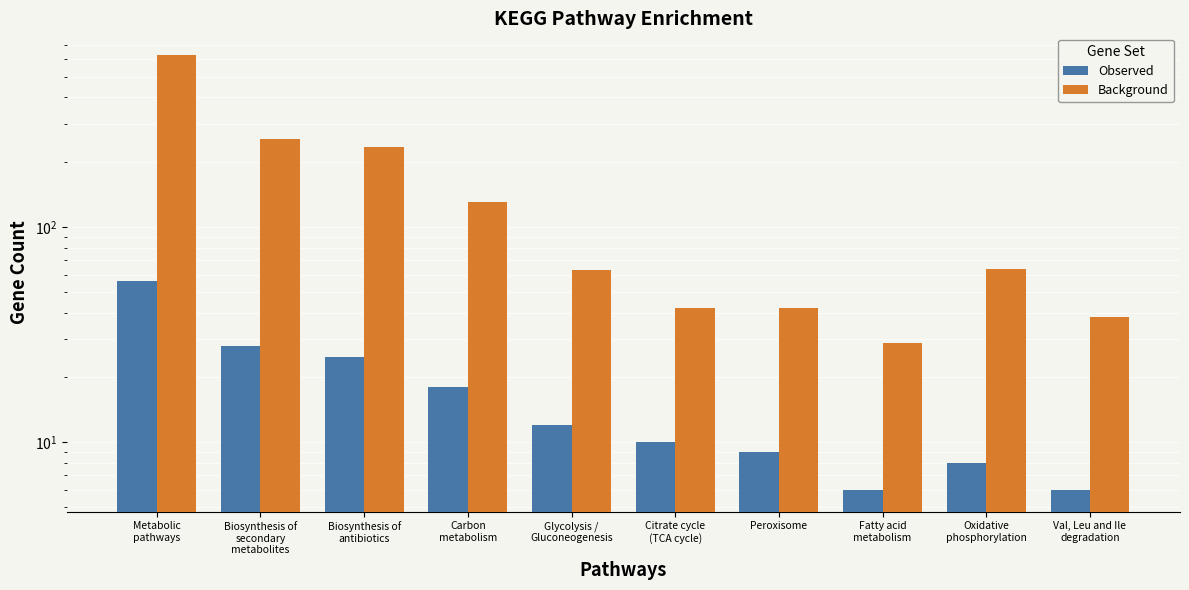

What is the maximum value for Background?

629